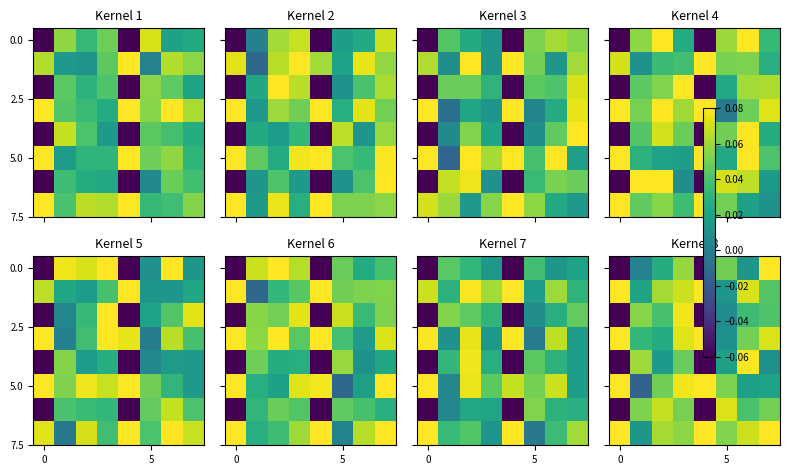

True or false: 5.0 has a value of 0.1 at 5.

True